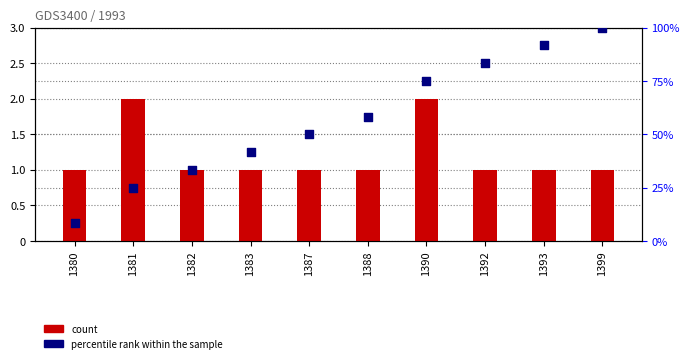

At which category is the sum across all series the highest?

1399